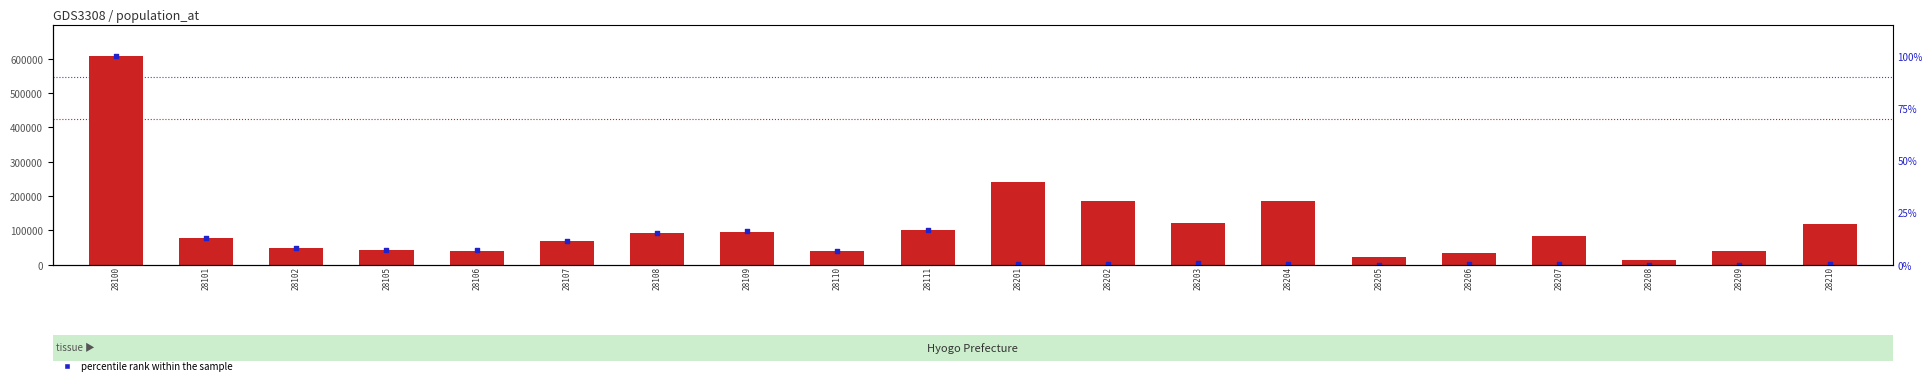

Which series reaches the minimum Y coordinate?

percentile rank within the sample